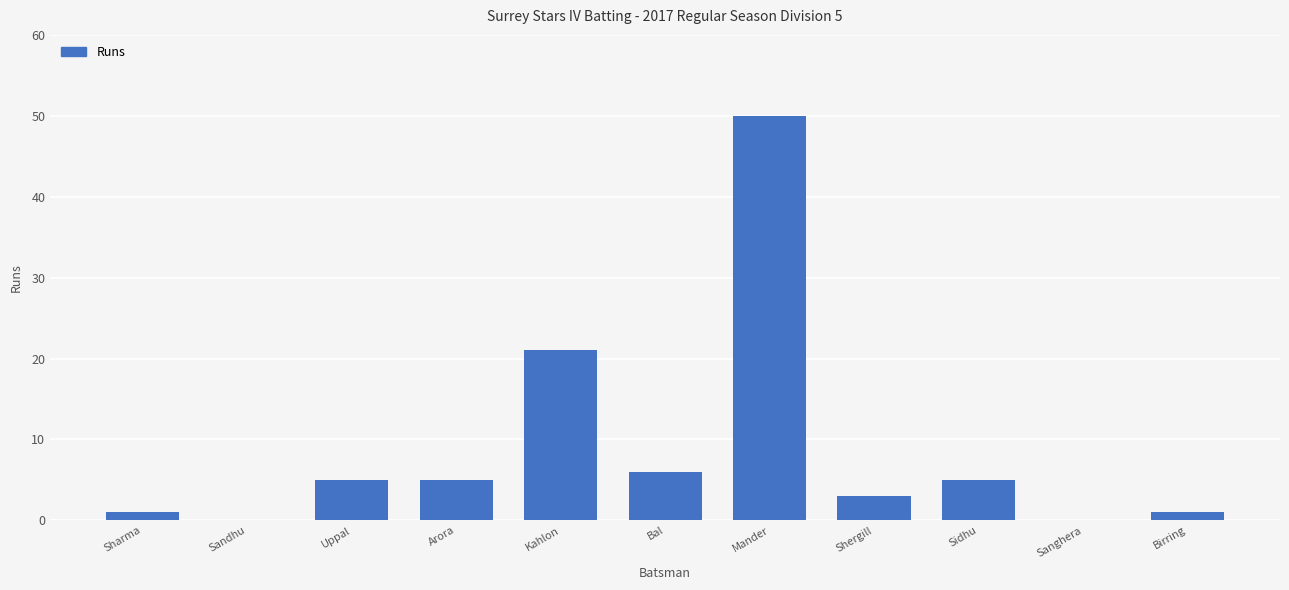

What is the average value?

9